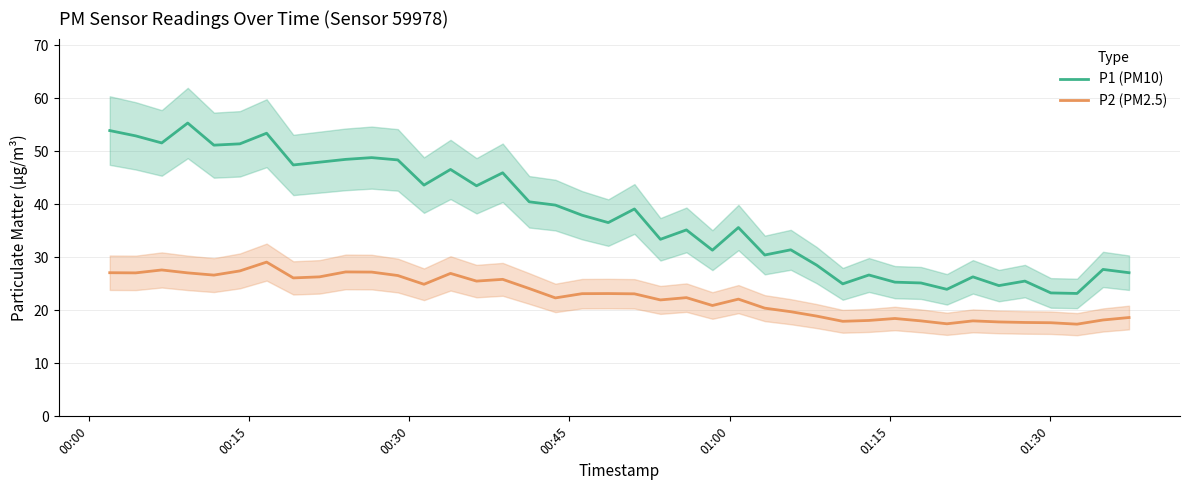

How many lines are shown in the chart?

2